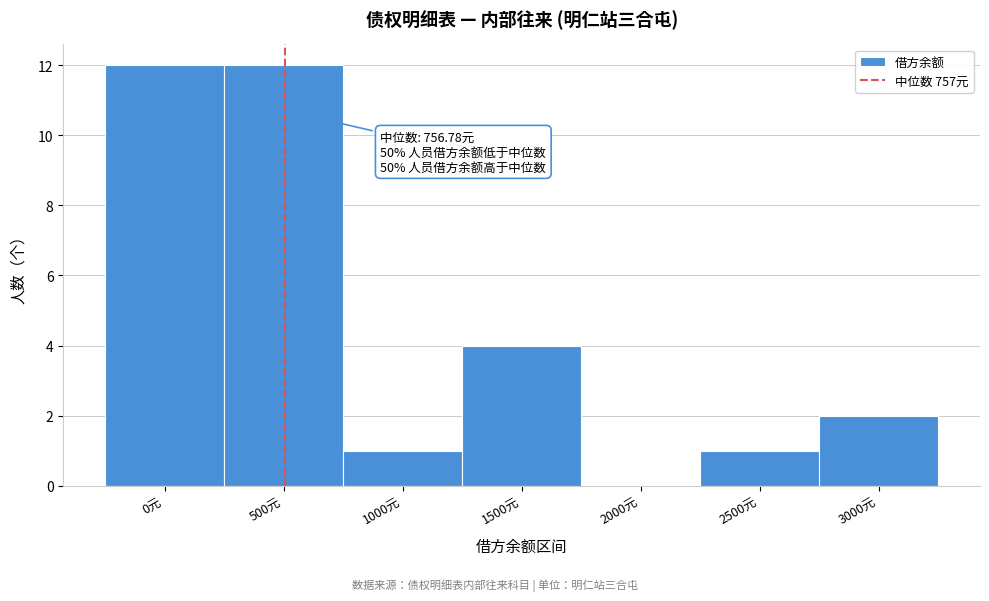

Reading left to right, what are all the values shown in this chart?

0元=12	500元=12	1000元=1	1500元=4	2000元=0	2500元=1	3000元=2